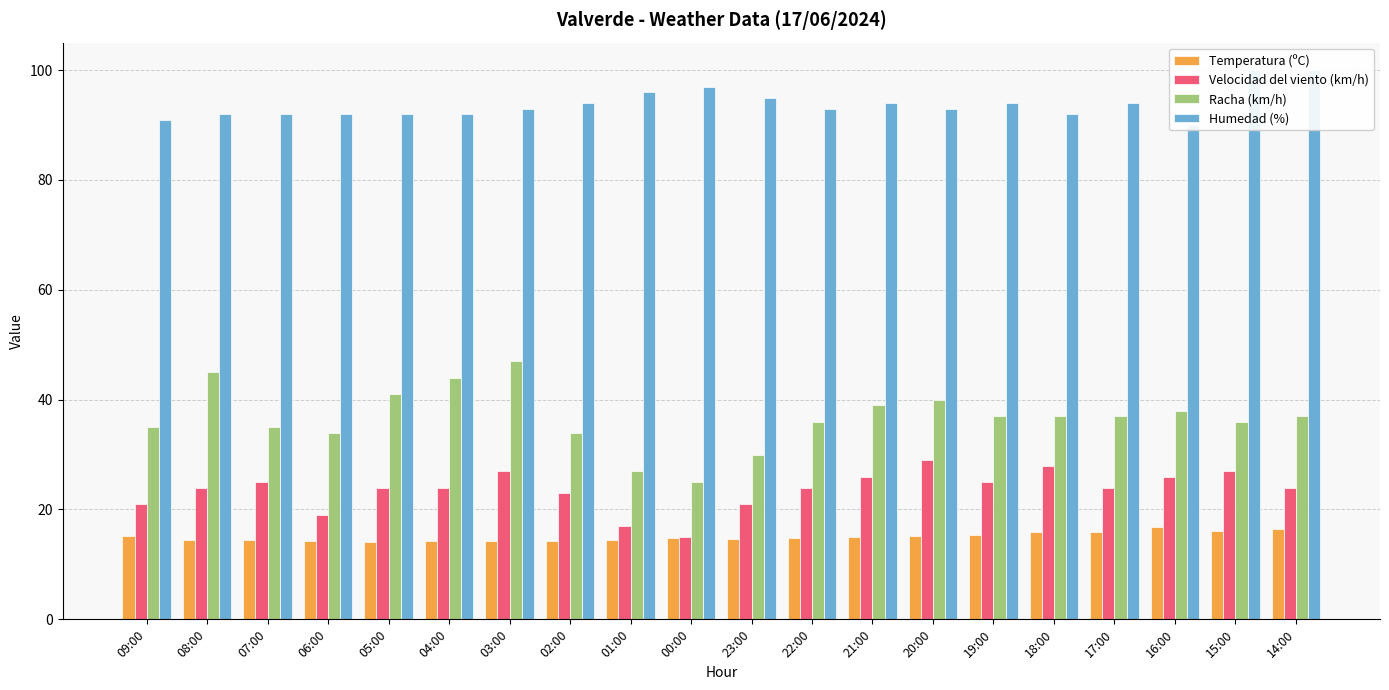

At which label does Humedad (%) reach its peak?

15:00